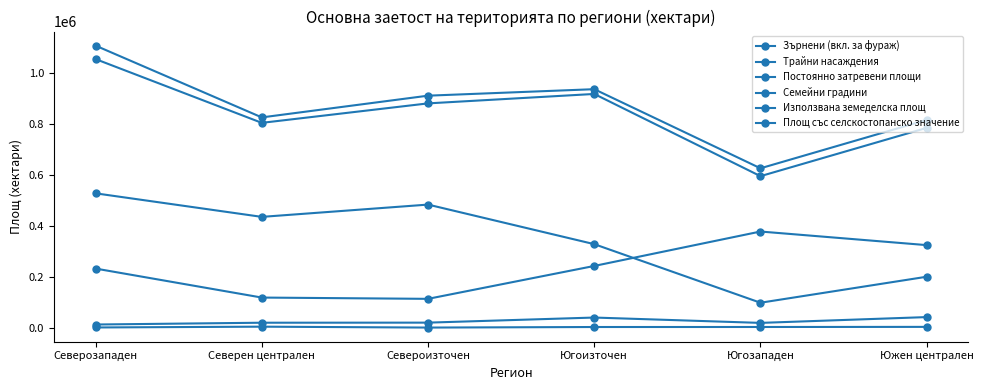

Which category has the lowest value in the Трайни насаждения series?

Северозападен